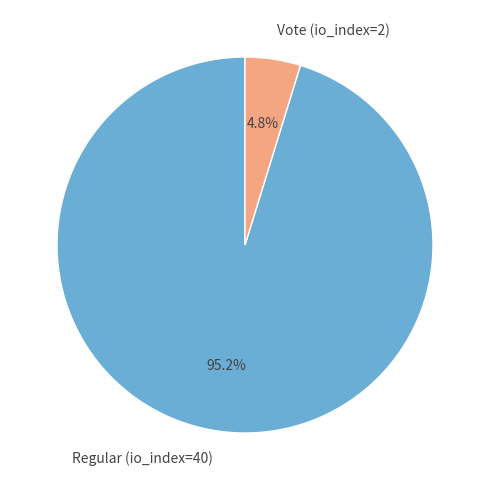

Is there a majority slice in this chart?

Yes